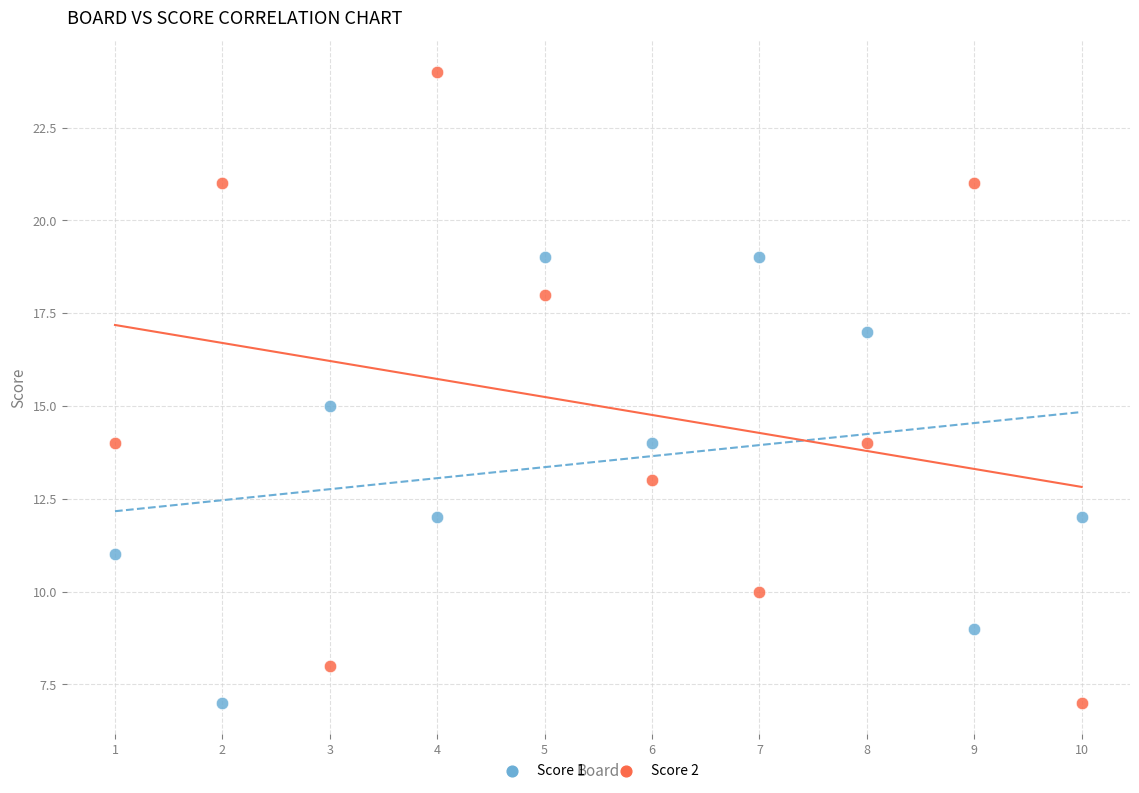

Which series reaches the maximum Y coordinate?

Score 2